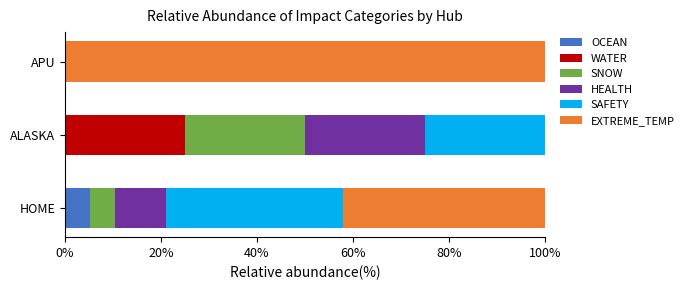

What is the highest value of the OCEAN series?

5.3